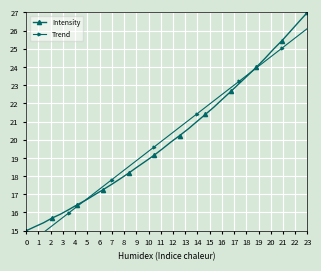

True or false: Intensity has a value of 24.2 at 0.

False